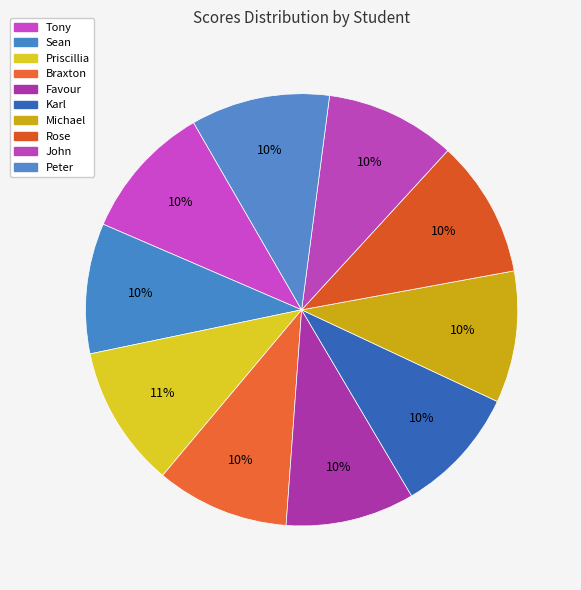

To the nearest percent, what percentage of the pie is Tony?

10%